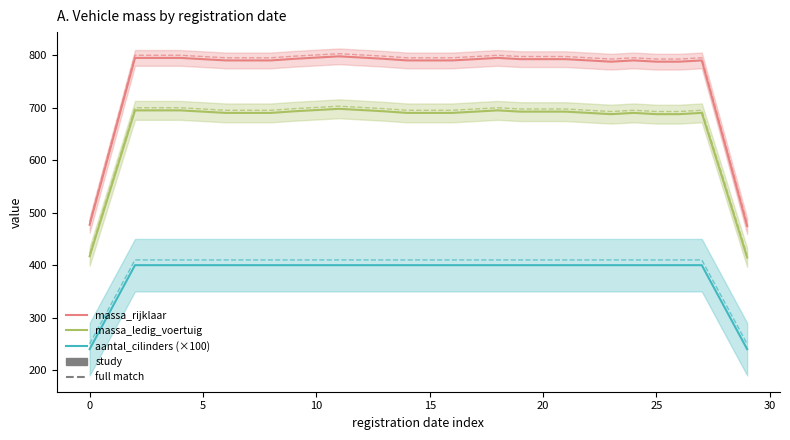

Is this an area chart (filled region under the line)?

No